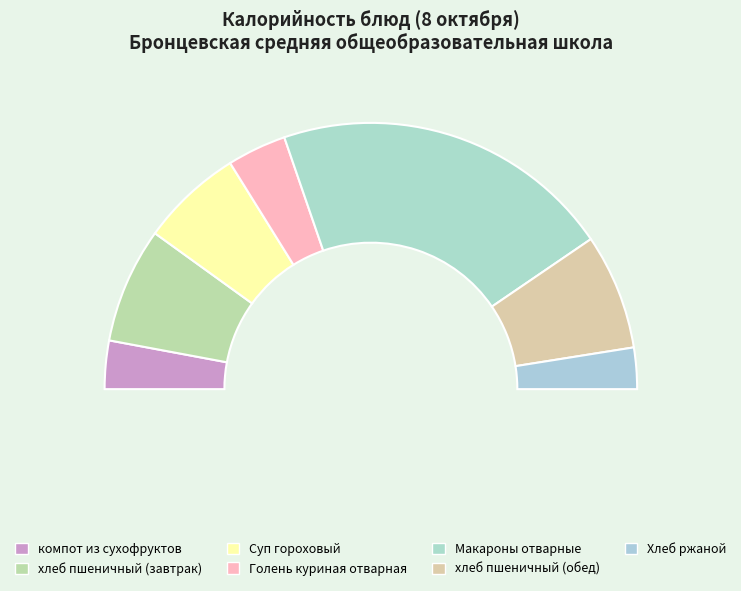

Which category has the biggest portion of the pie?

Макароны отварные